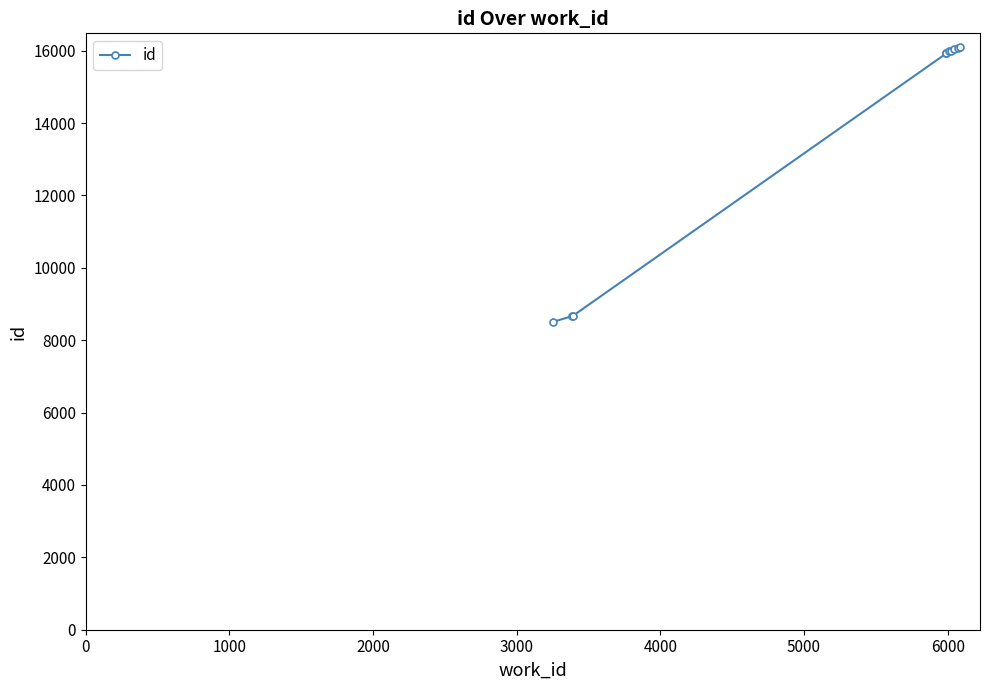

What is the value of the 3rd point from the left?

8672